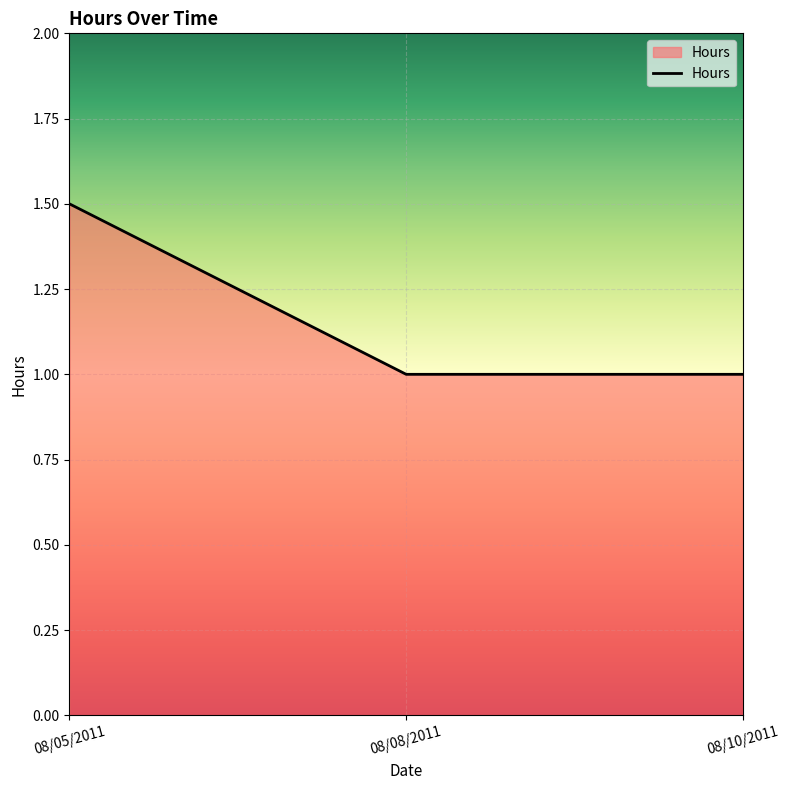

How many lines are shown in the chart?

1